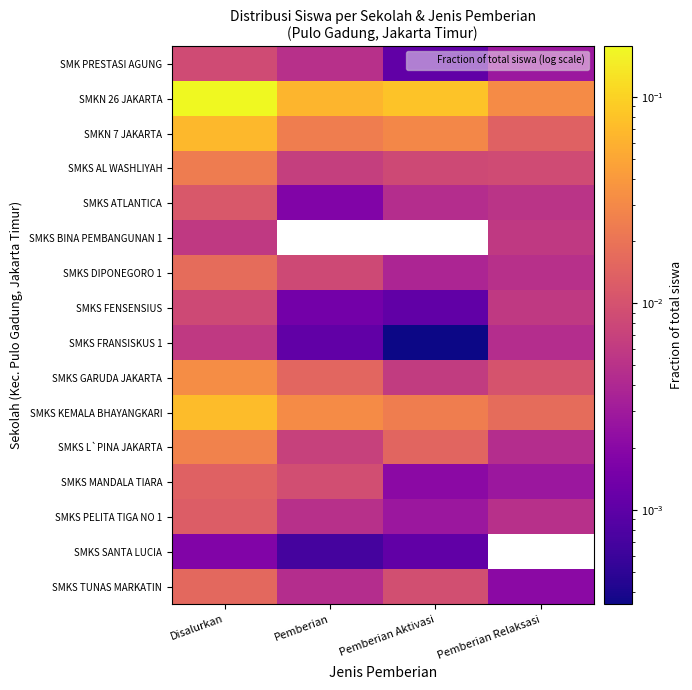

At which category is the sum across all series the highest?

Disalurkan